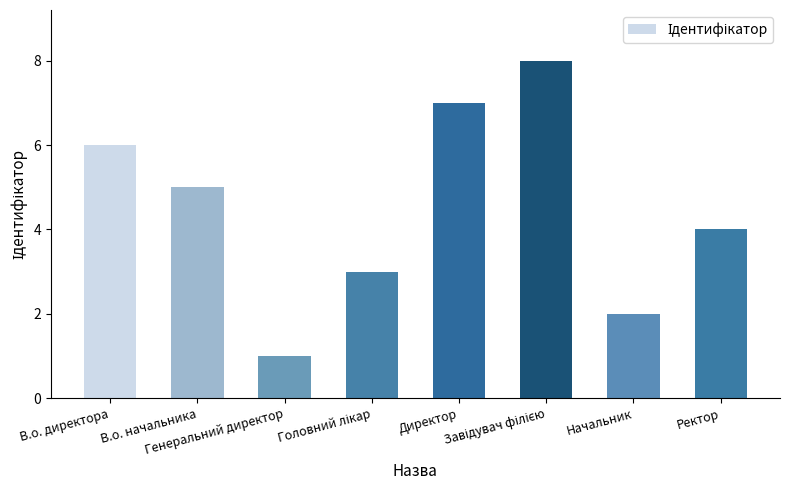

At which label is the value closest to 4?

Ректор